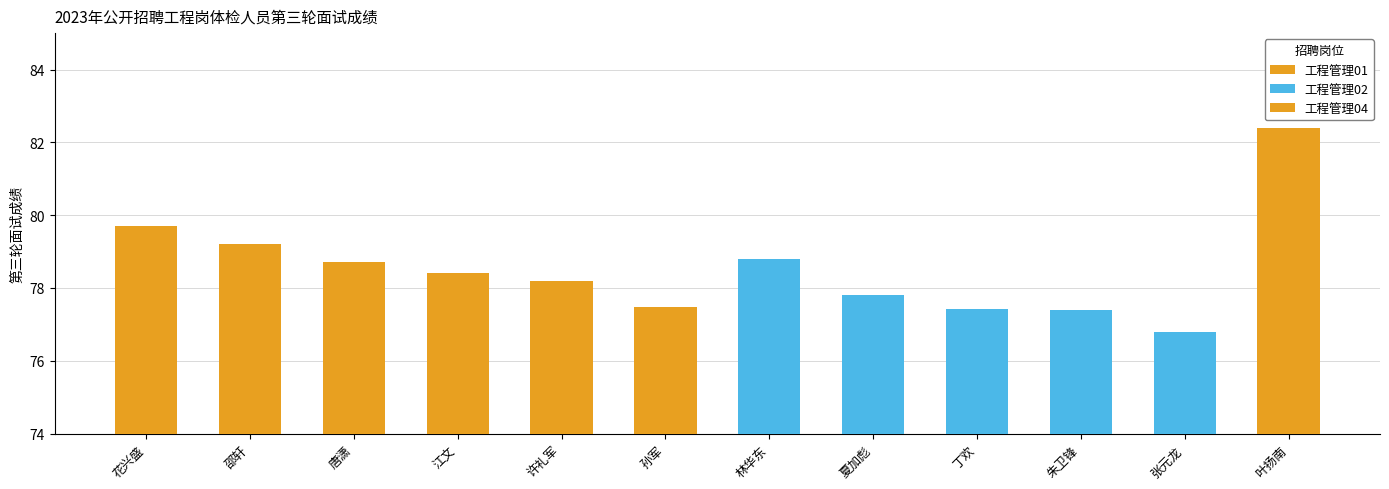

Reading left to right, what are all the values shown in this chart?

花兴盛=79.7	邵轩=79.2	唐潇=78.7	江文=78.4	许礼军=78.2	孙军=77.5	林华东=78.8	夏加彪=77.8	丁欢=77.4	朱卫锋=77.4	张元龙=76.8	叶扬南=82.4